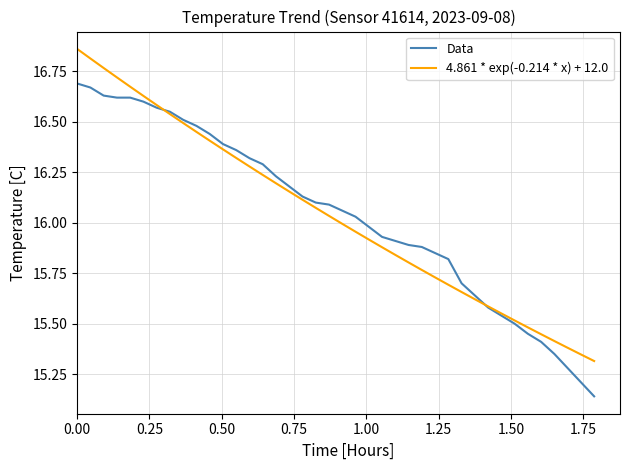

Reading left to right, extract all data points from this chart.

Data: 16.7	16.7	16.6	16.6	16.6	16.6	16.6	16.6	16.5	16.5	16.4	16.4	16.4	16.3	16.3	16.2	16.2	16.1	16.1	16.1	16.1	16.0	16.0	15.9	15.9	15.9	15.9	15.8	15.8	15.7	15.6	15.6	15.5	15.5	15.4	15.4	15.3	15.3	15.2	15.1
4.861 * exp(-0.214 * x) + 12.0: 16.9	16.8	16.8	16.7	16.7	16.6	16.6	16.5	16.5	16.5	16.4	16.4	16.3	16.3	16.2	16.2	16.2	16.1	16.1	16.0	16.0	16.0	15.9	15.9	15.8	15.8	15.8	15.7	15.7	15.7	15.6	15.6	15.6	15.5	15.5	15.4	15.4	15.4	15.3	15.3